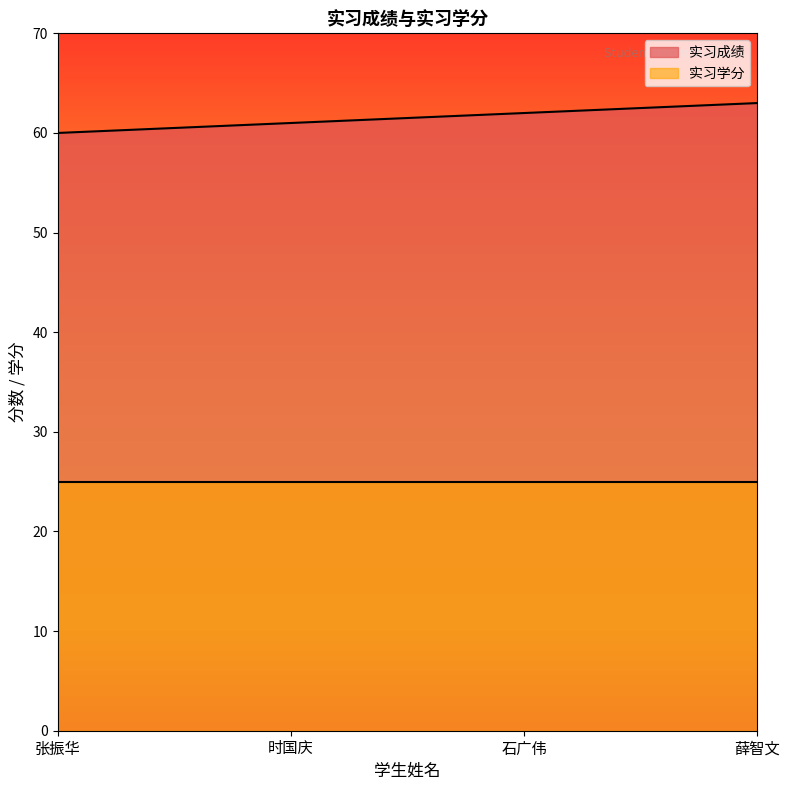

What is the average value of the 实习成绩 series?

62